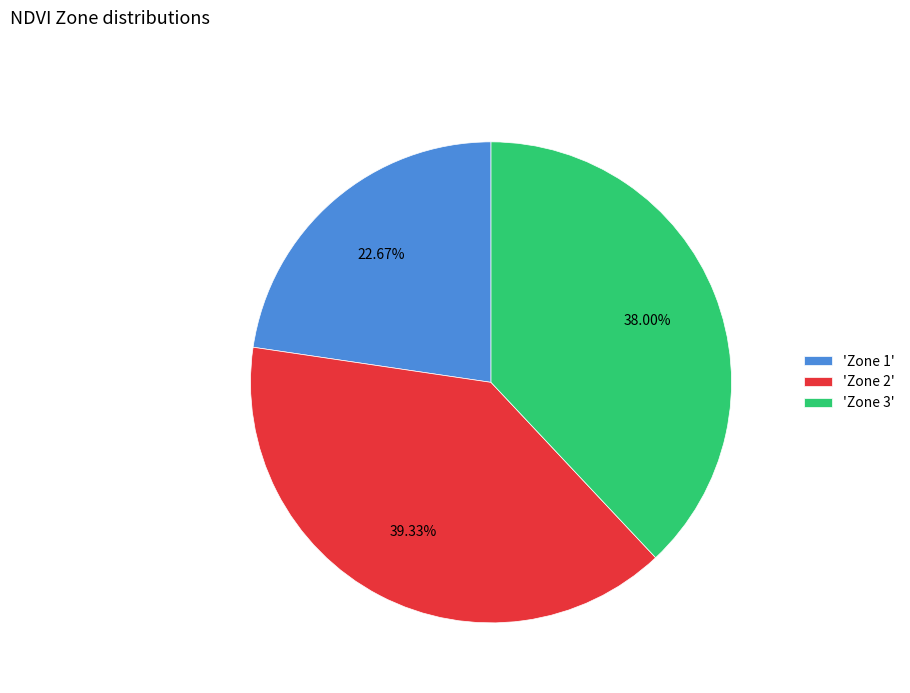

Combined, do 'Zone 1' and 'Zone 2' account for over 50%?

Yes